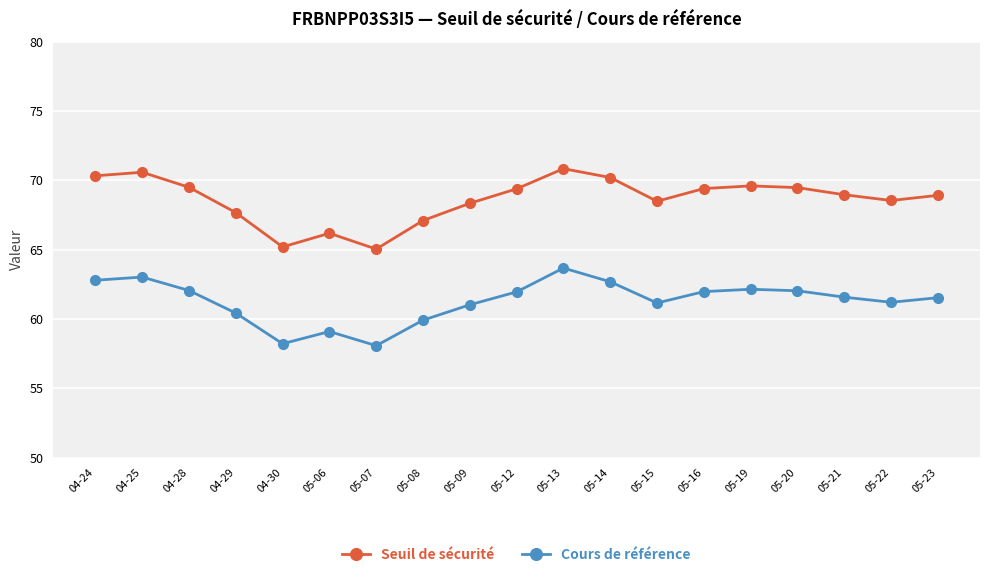

True or false: Seuil de sécurité and Cours de référence cross at least once.

False